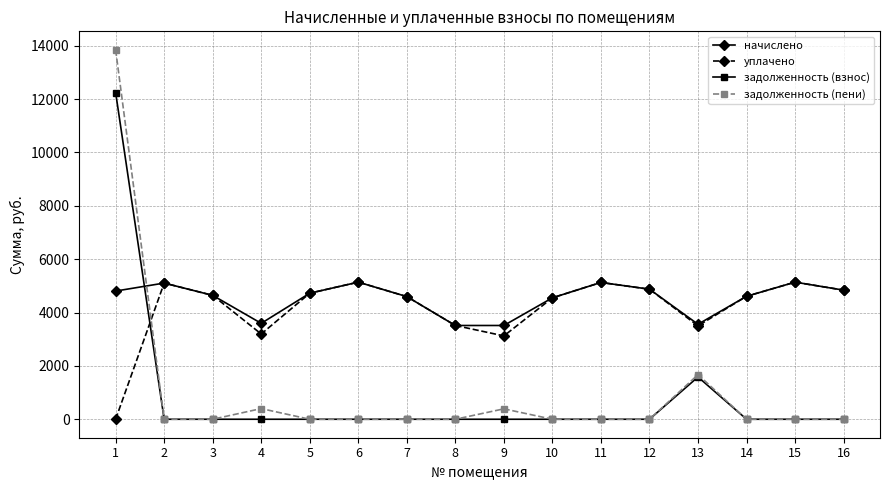

How many lines are shown in the chart?

4